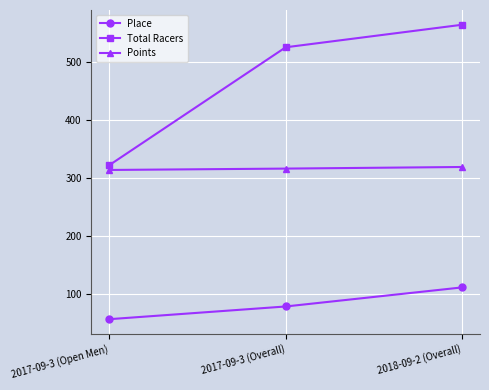

Is it true that Total Racers equals 823.2 at 2017-09-3 (Overall)?

False